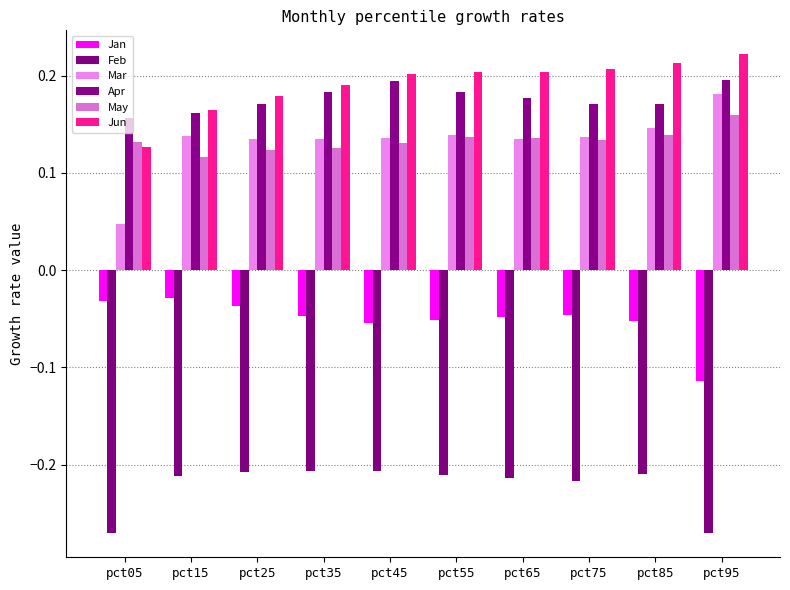

Count the number of data series in this chart.

6